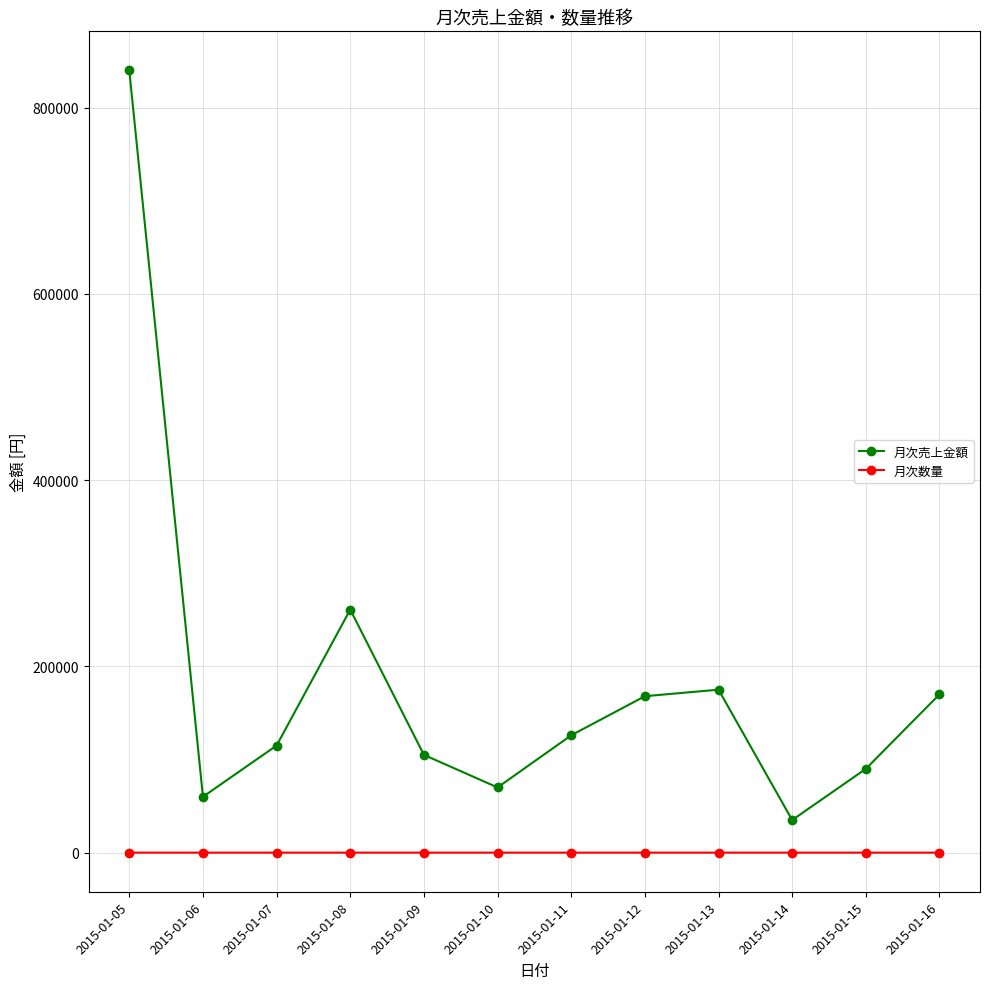

What is the sum of the 月次売上金額 values at 2015-01-06 and 2015-01-13?

235000